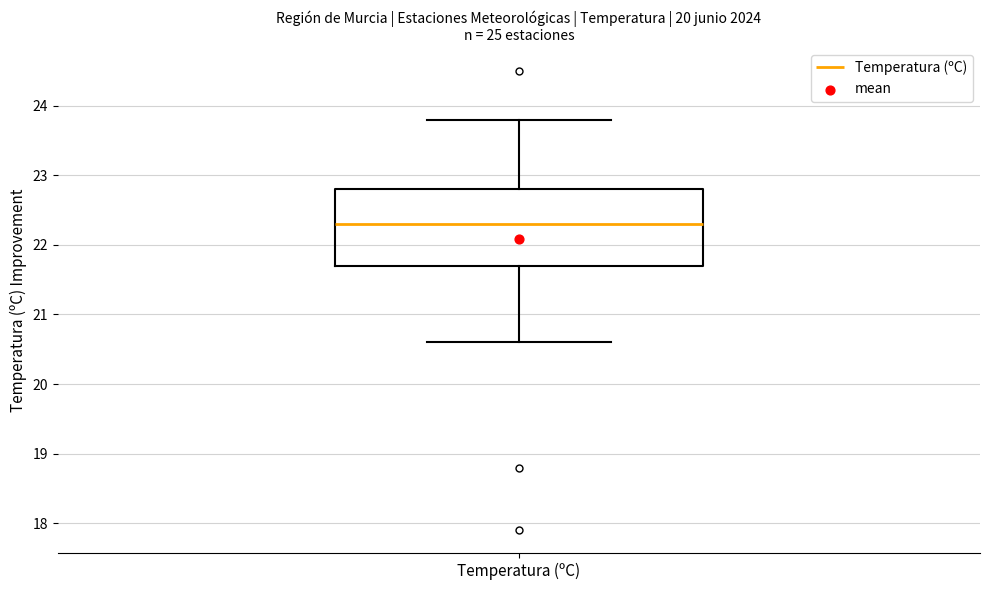

Read this box plot against the y-axis: the position of the median line, the range covered by the box, and the ends of both whiskers. The values are not printed on the chart, so give them approximately, as read against the axis.

median 22.3, box 21.7 to 22.8, whiskers 20.6 to 23.8